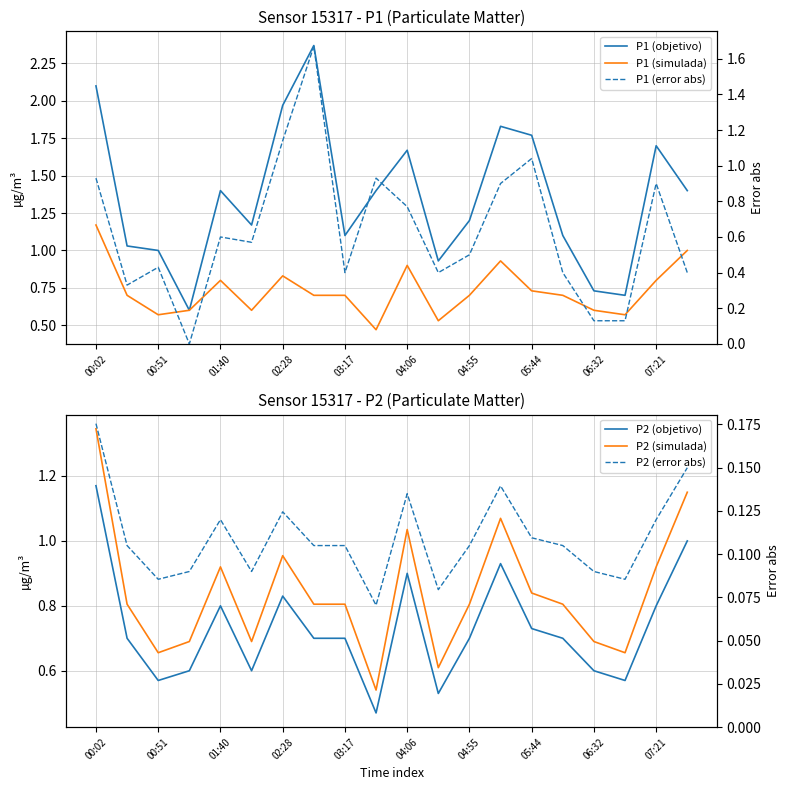

True or false: P1 (simulada) and P1 (objetivo) cross at least once.

False